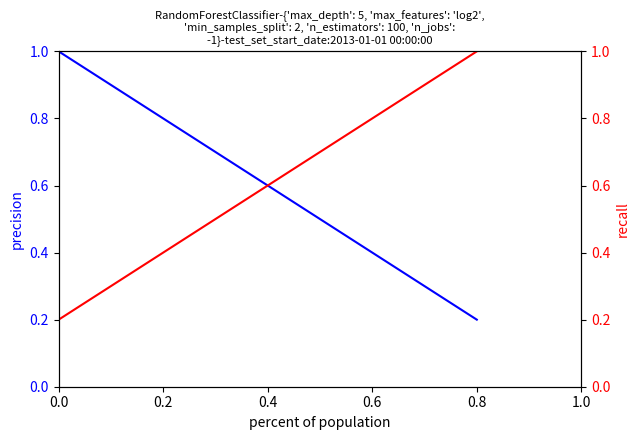

Between 0.2 and 0.8, which series saw the biggest shift?

precision